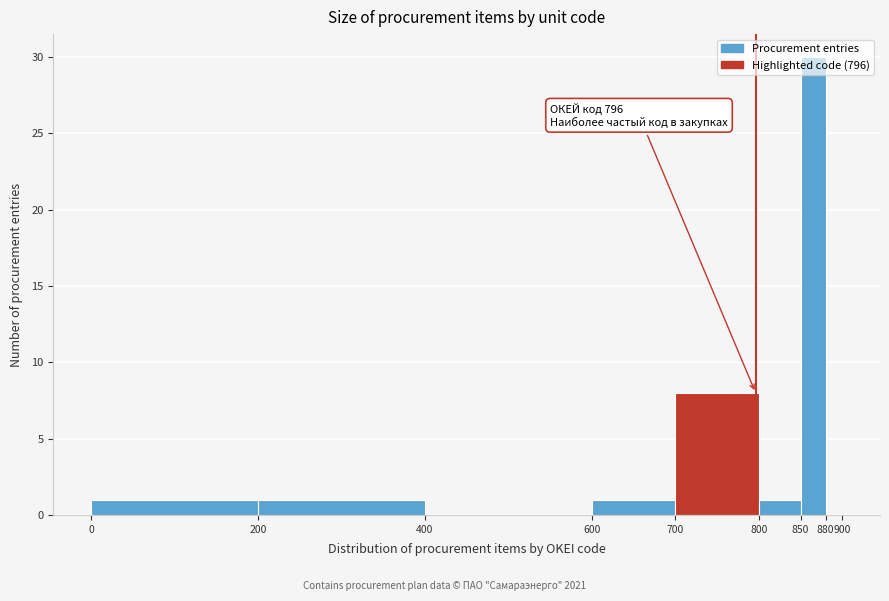

Which range on the x-axis has the tallest bar?

850 to 880